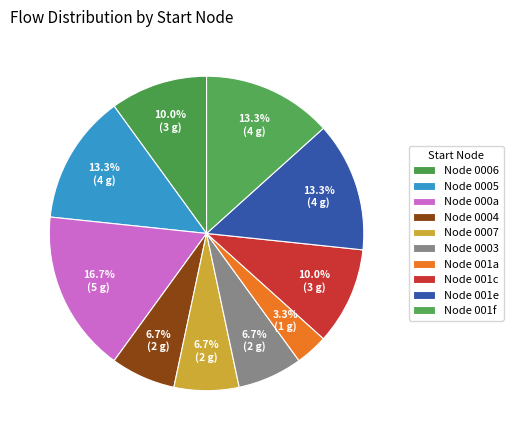

Count the number of slices in the pie.

10